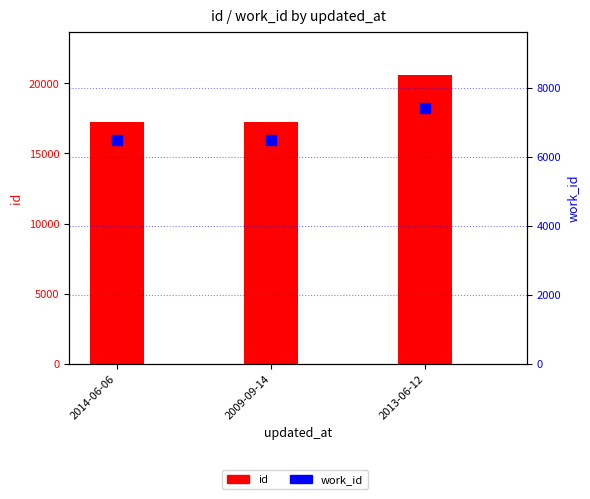

At how many categories does at least one series exceed 14473?

3